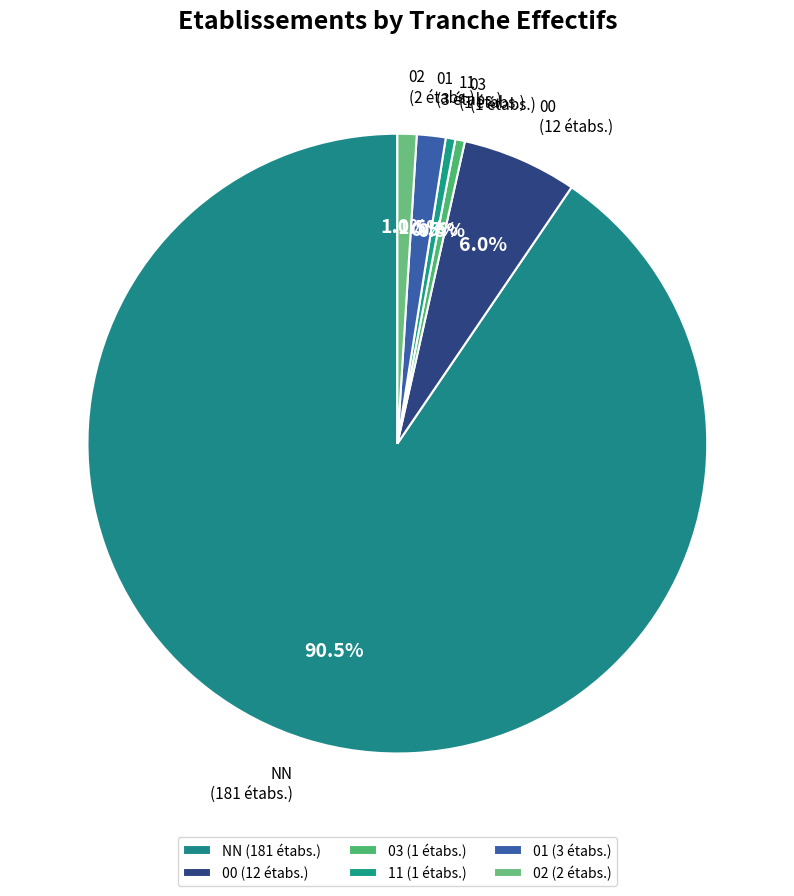

What is the largest slice in the pie chart?

NN